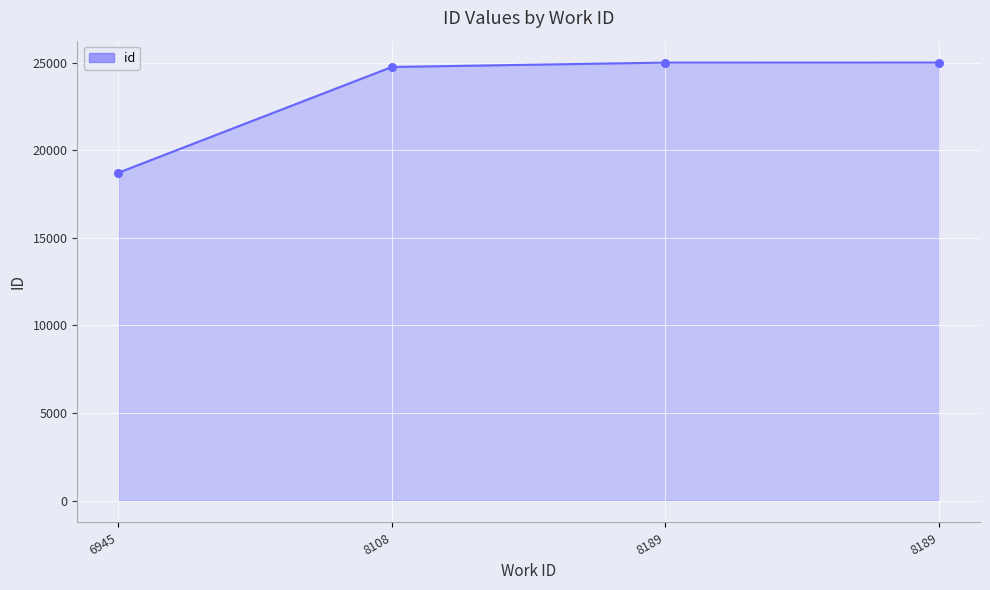

How many lines are shown in the chart?

1